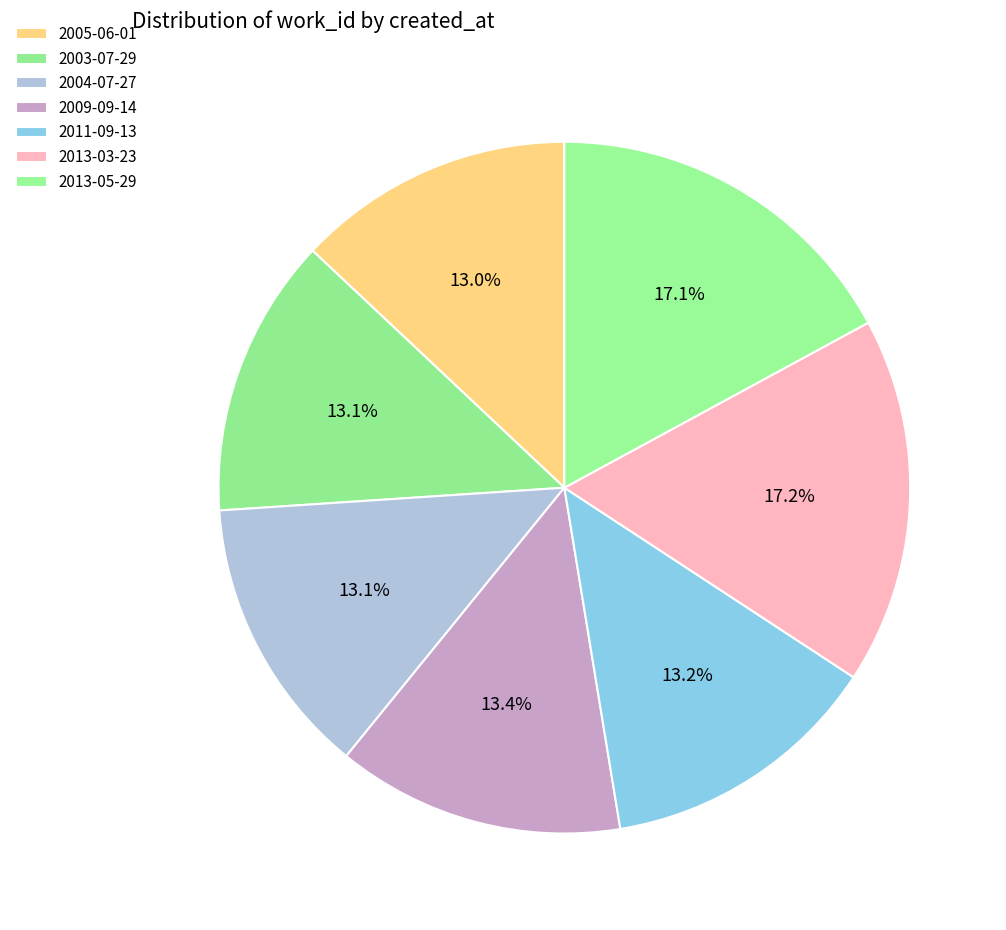

Count the number of slices in the pie.

7